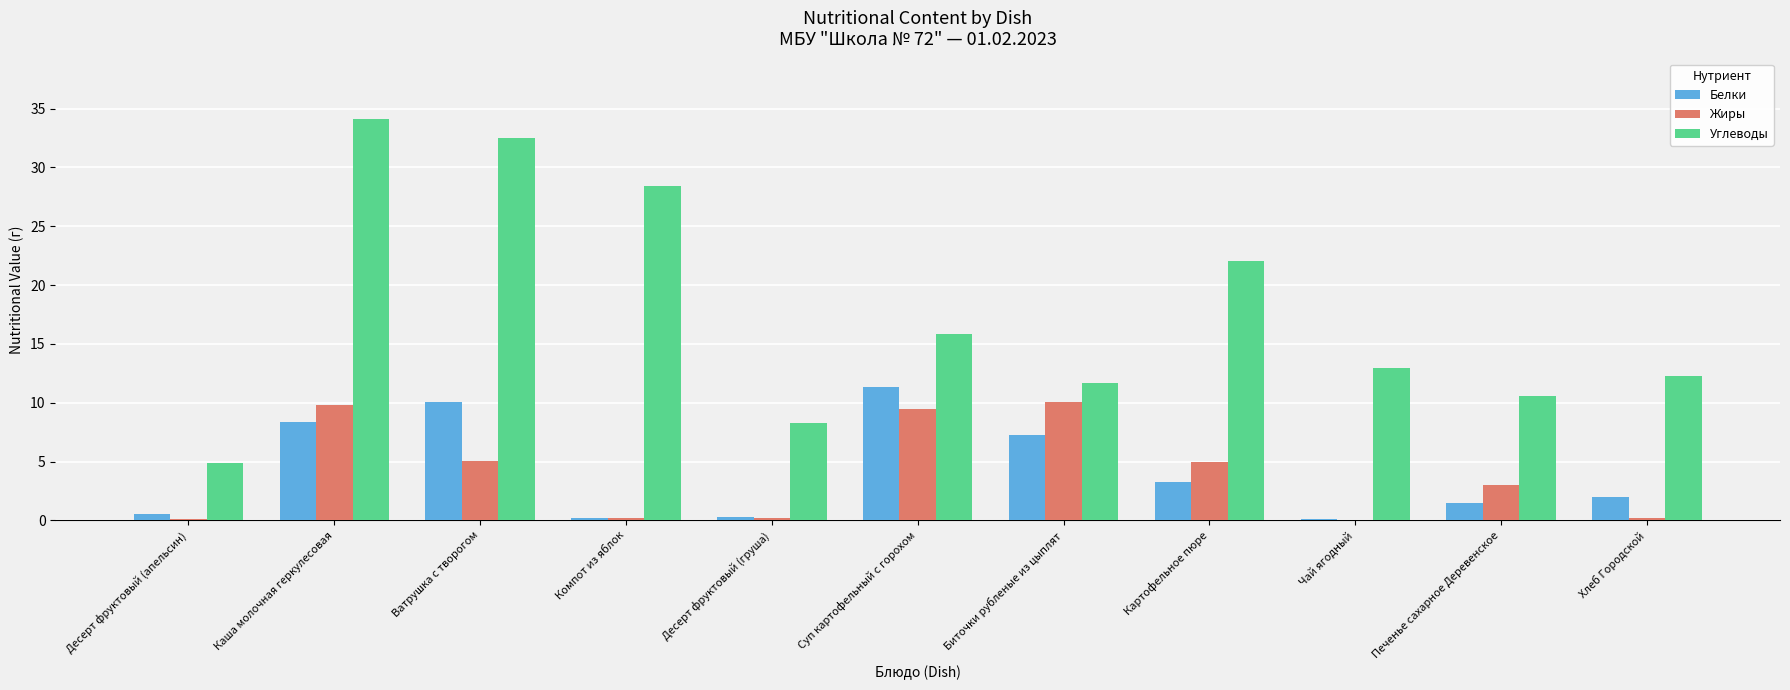

Which category has the highest value in the Белки series?

Суп картофельный с горохом